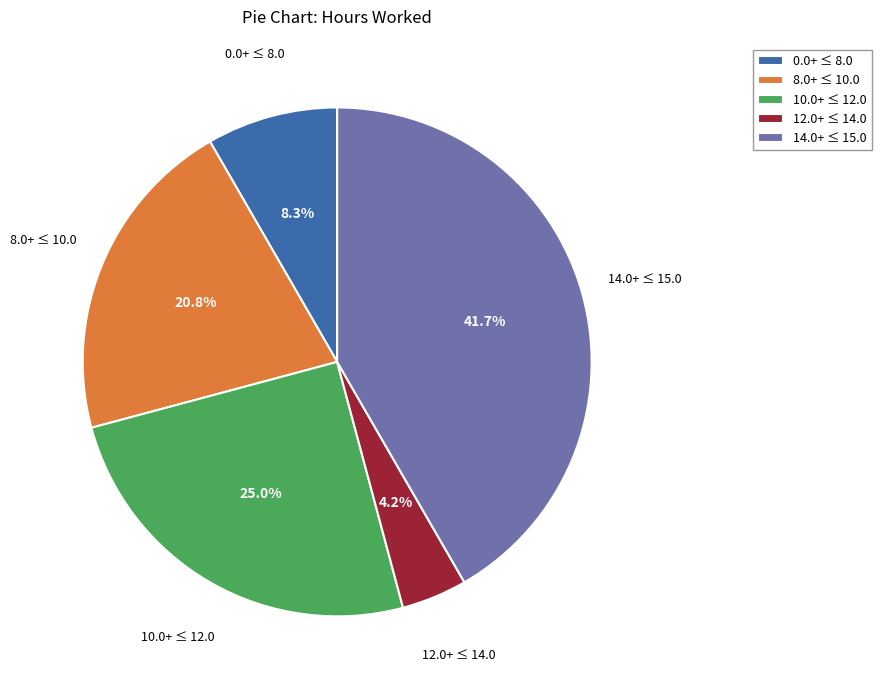

Rank the categories by value from lowest to highest.

12.0+ ≤ 14.0, 0.0+ ≤ 8.0, 8.0+ ≤ 10.0, 10.0+ ≤ 12.0, 14.0+ ≤ 15.0